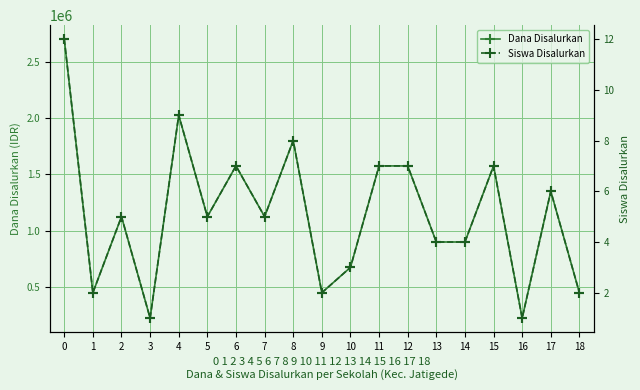

True or false: Dana Disalurkan and Siswa Disalurkan cross at least once.

False